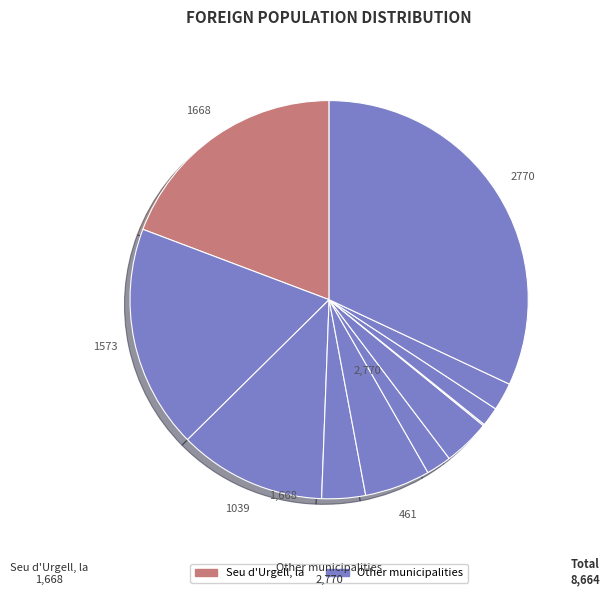

How many segments does this pie chart have?

11